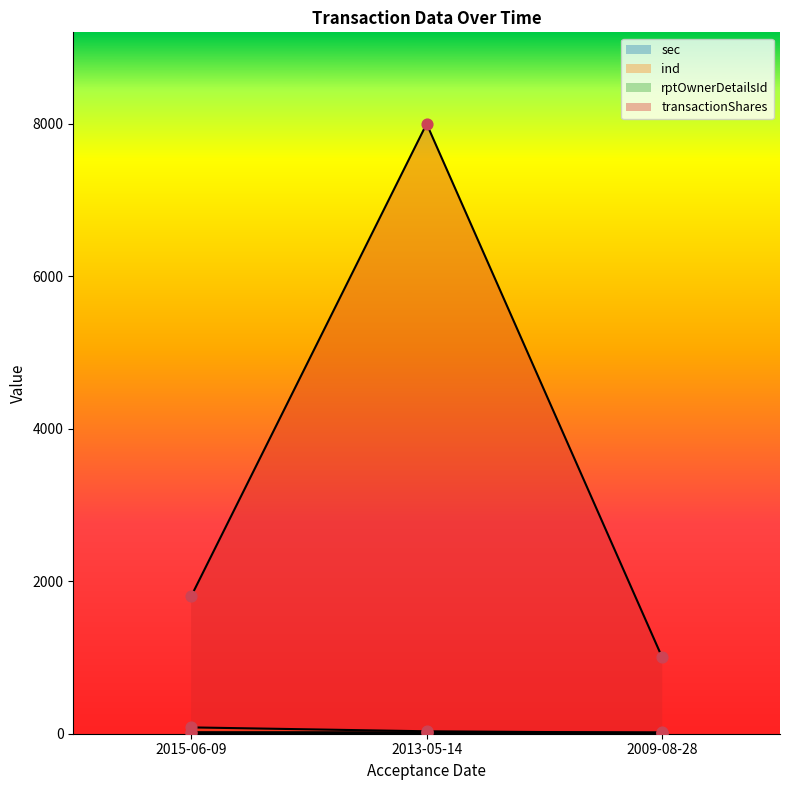

Is the value of rptOwnerDetailsId at 2013-05-14 greater than the value of ind at 2009-08-28?

No